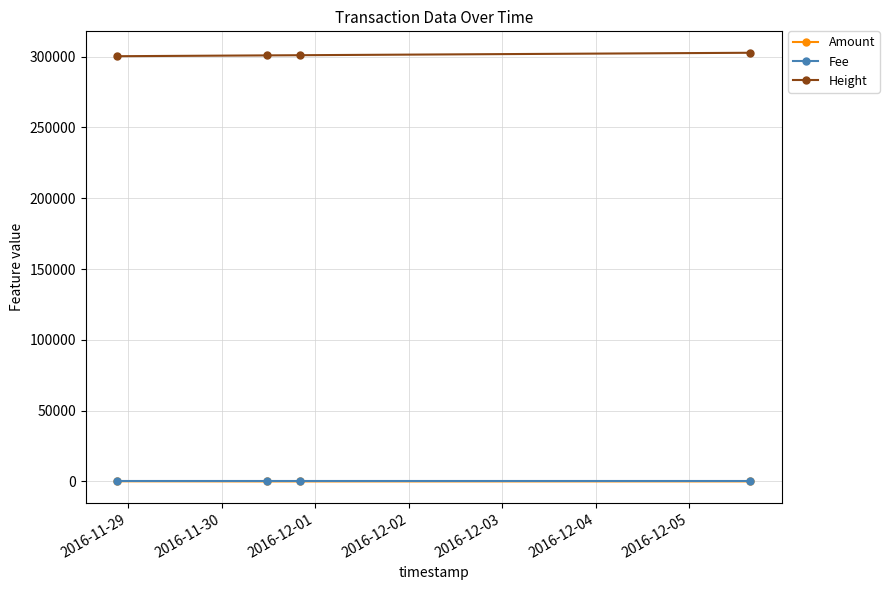

Does the chart have visible grid lines?

Yes